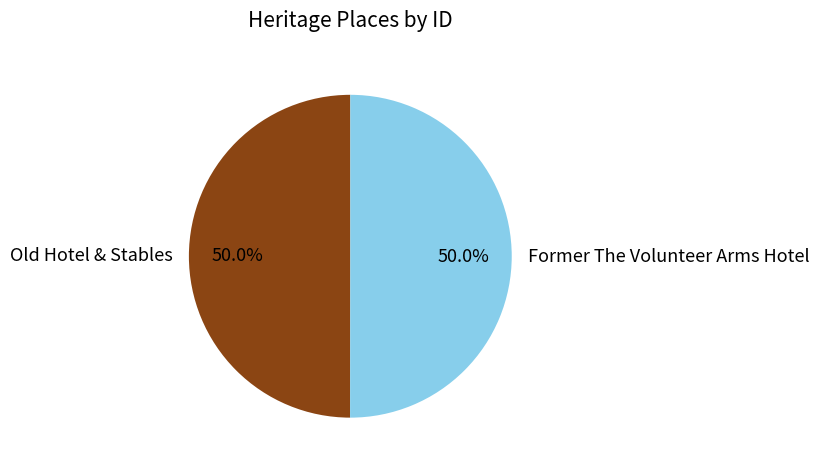

Do Former The Volunteer Arms Hotel and Old Hotel & Stables together represent more than half of the pie?

Yes